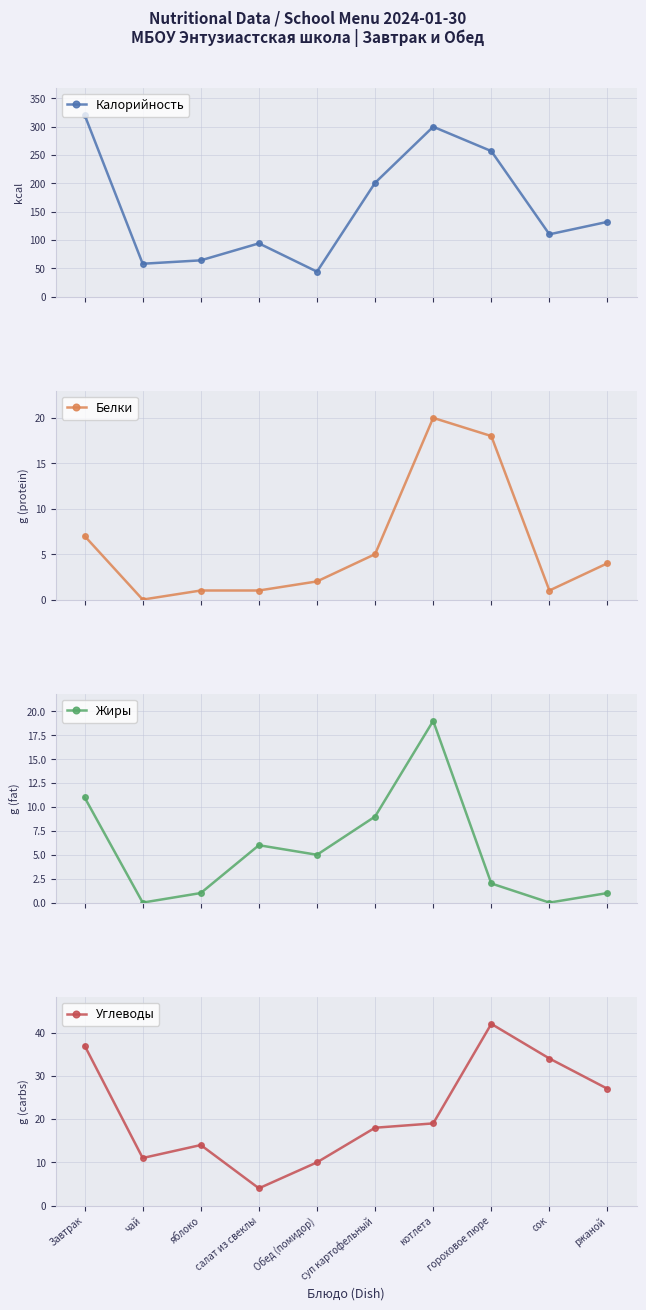

What are all the series names shown in the legend?

Калорийность, Белки, Жиры, Углеводы